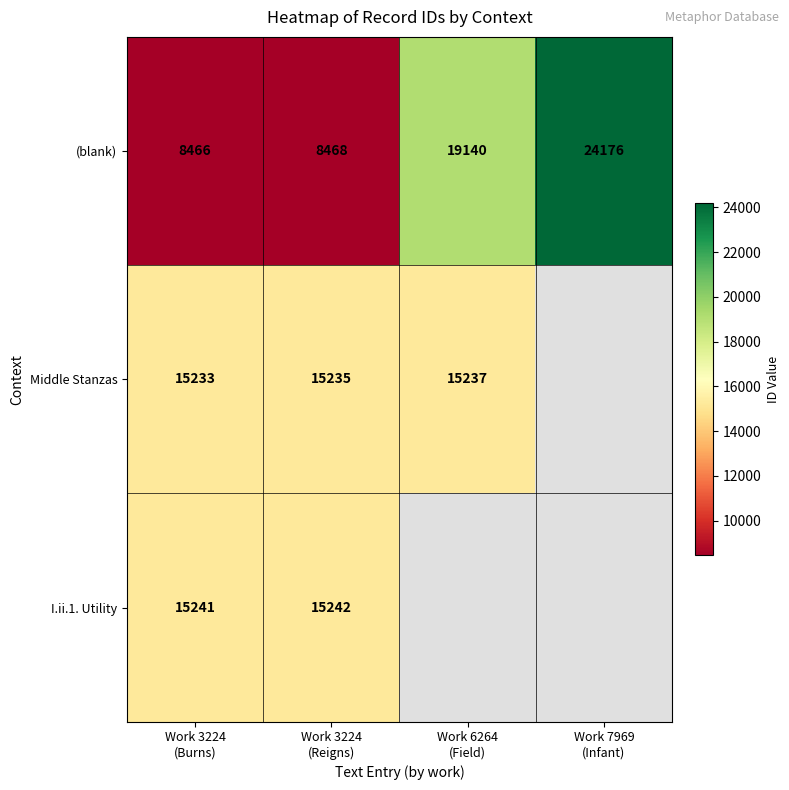

What is the difference between the maximum and minimum values in the (blank) series?

15710